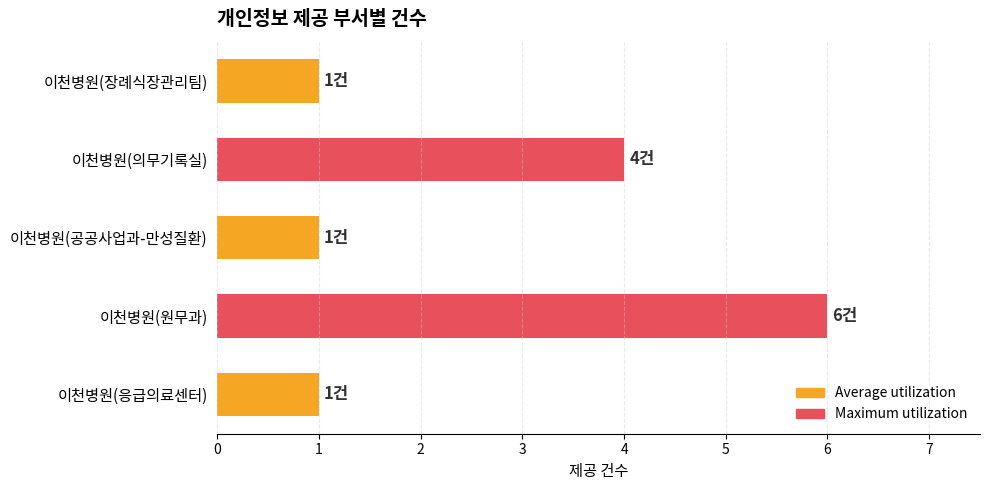

Reading top to bottom, what are all the values shown in this chart?

1	4	1	6	1